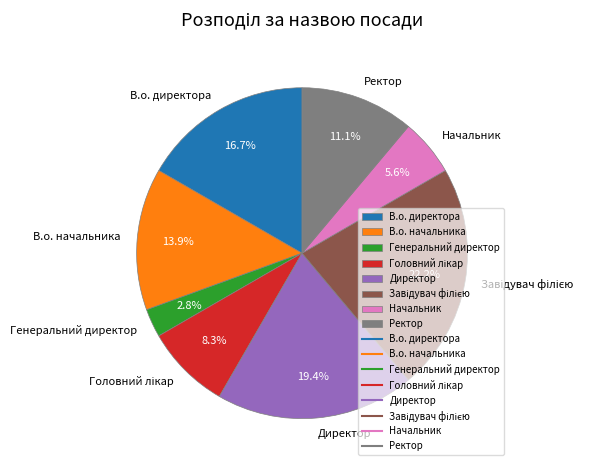

Which category has the smallest portion of the pie?

Генеральний директор